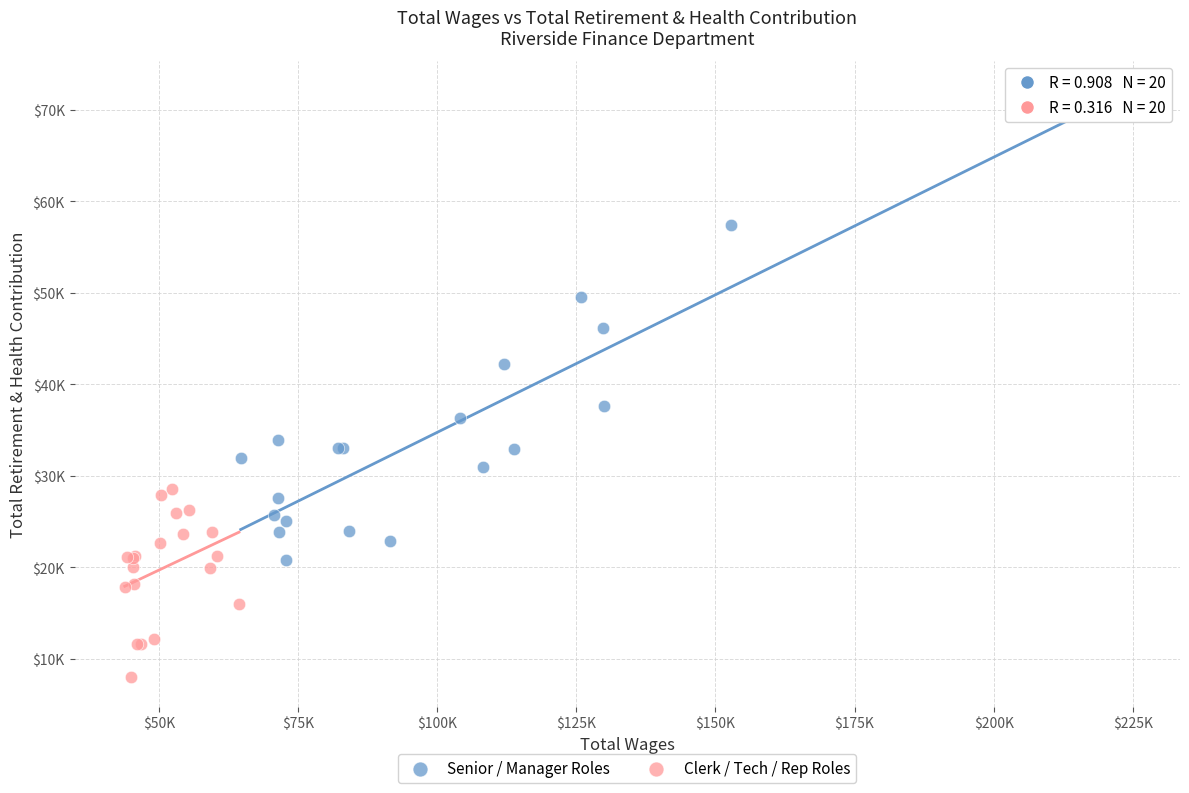

What are all the series names shown in the legend?

Senior / Manager Roles, Clerk / Tech / Rep Roles